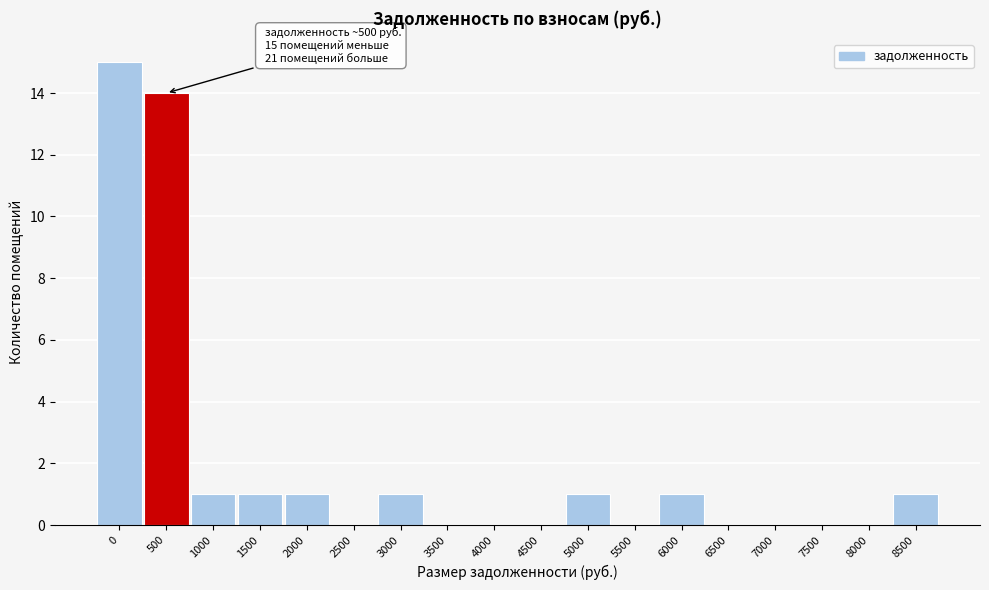

Reading right to left, list all the values displayed in this chart.

8500=1	8000=0	7500=0	7000=0	6500=0	6000=1	5500=0	5000=1	4500=0	4000=0	3500=0	3000=1	2500=0	2000=1	1500=1	1000=1	500=14	0=15